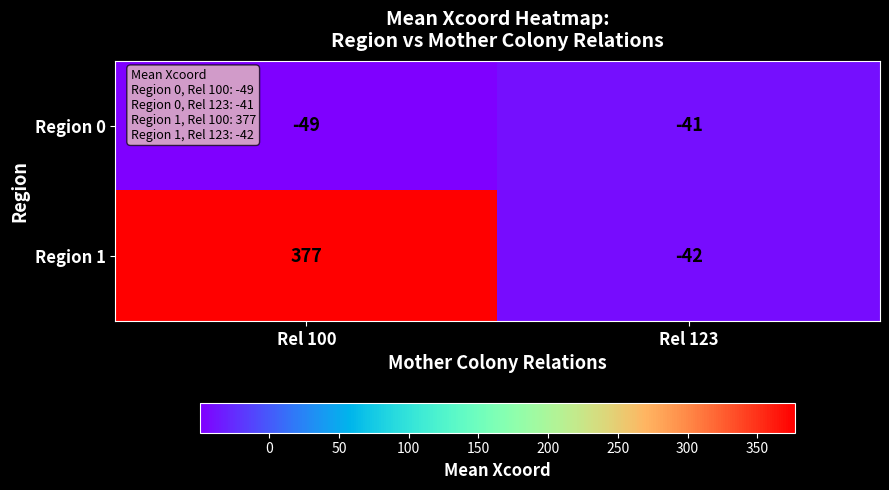

Which label corresponds to the largest value in the chart?

Rel 100